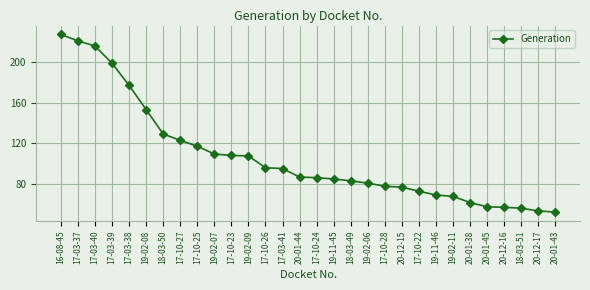

Approximately how many times larger is the value at 20-01-43 compared to 20-01-38?

0.8